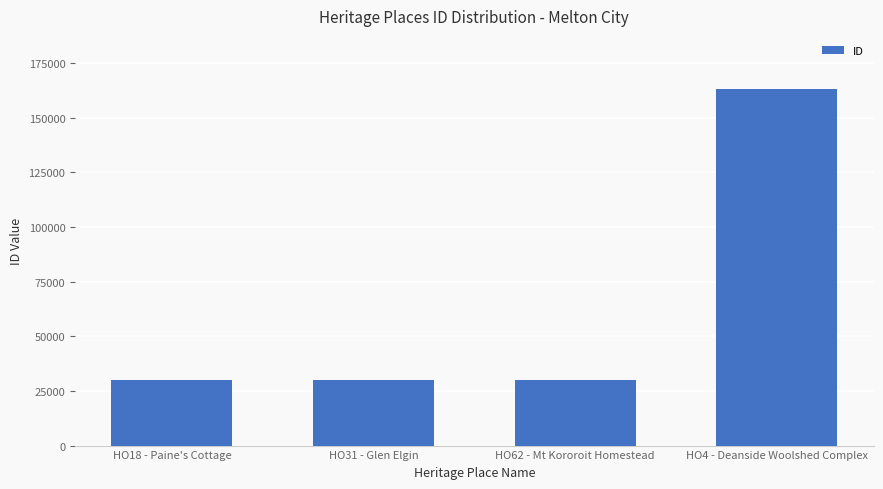

What is the value of the 3rd bar from the left?

30065